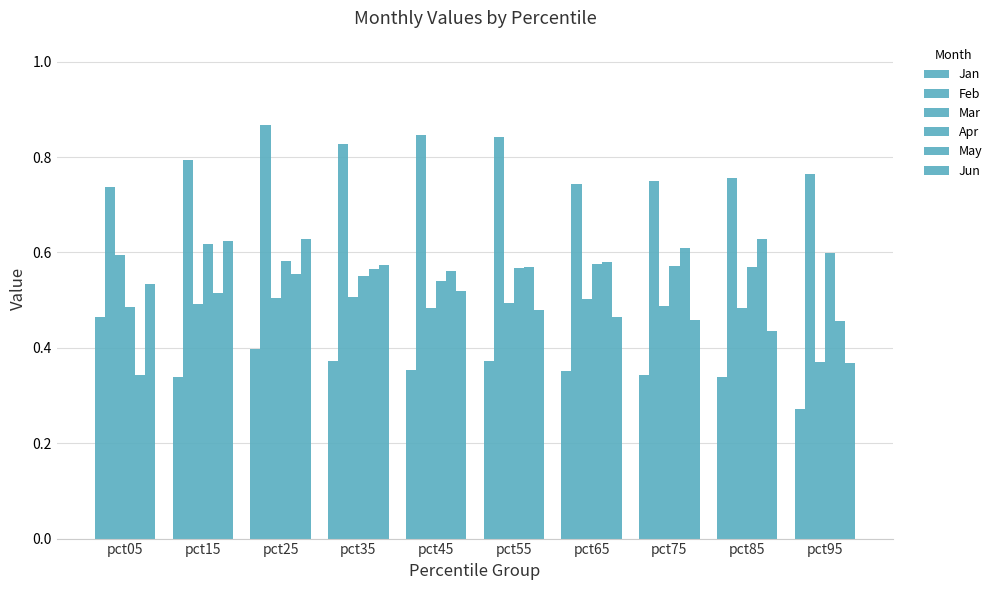

Are the bars grouped side by side (vs. stacked)?

Yes